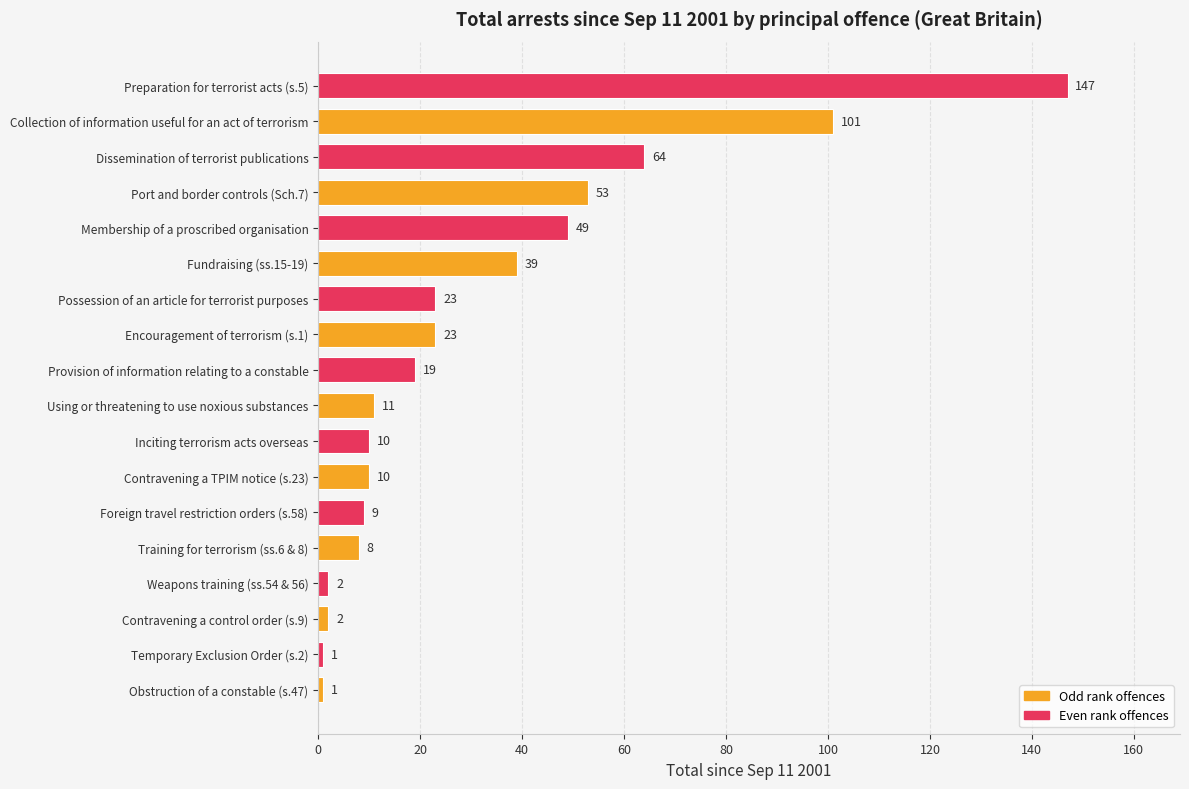

Between Inciting terrorism acts overseas and Possession of an article for terrorist purposes, which is larger?

Possession of an article for terrorist purposes